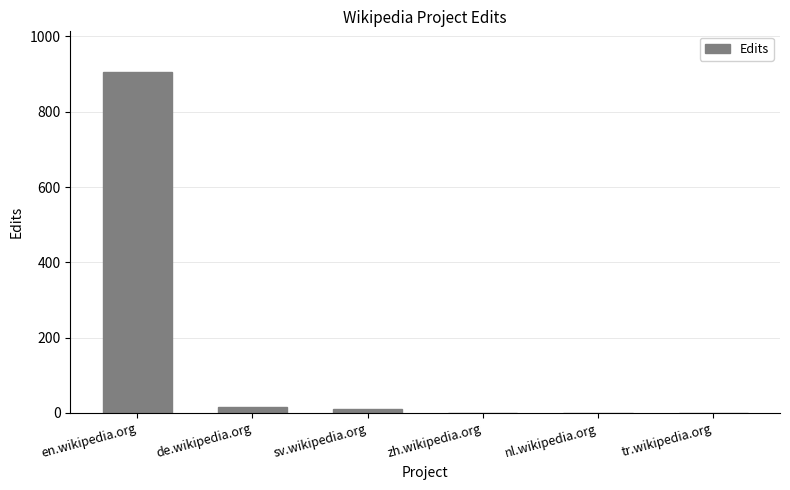

At which category does the chart reach its peak across all series?

en.wikipedia.org